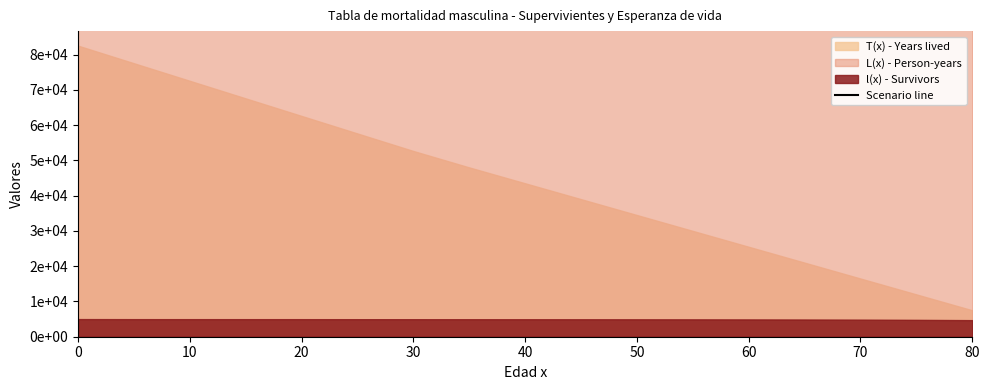

What is the label of the 3rd point from the left?

10